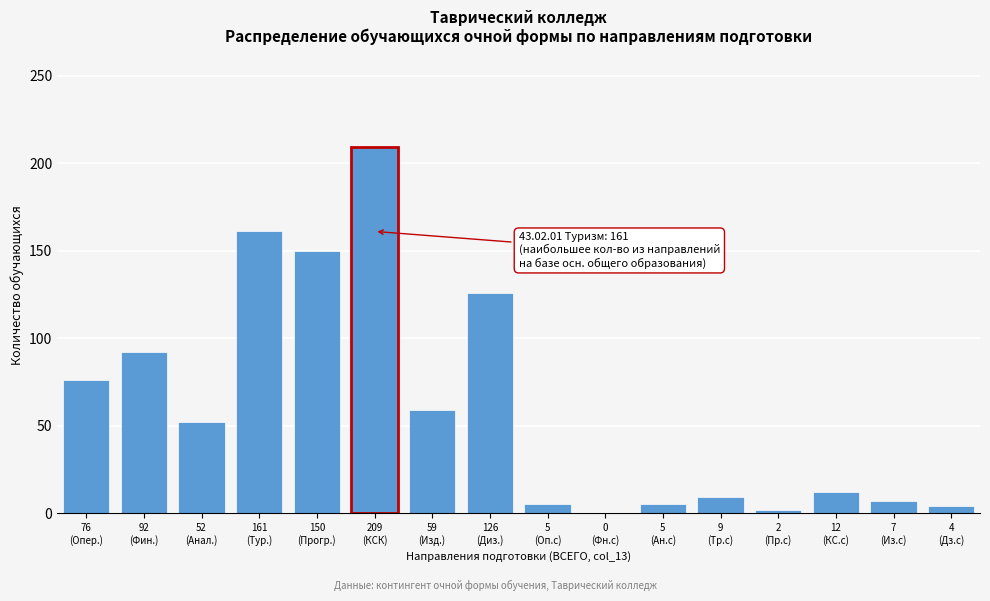

What is the sum of all values?

969